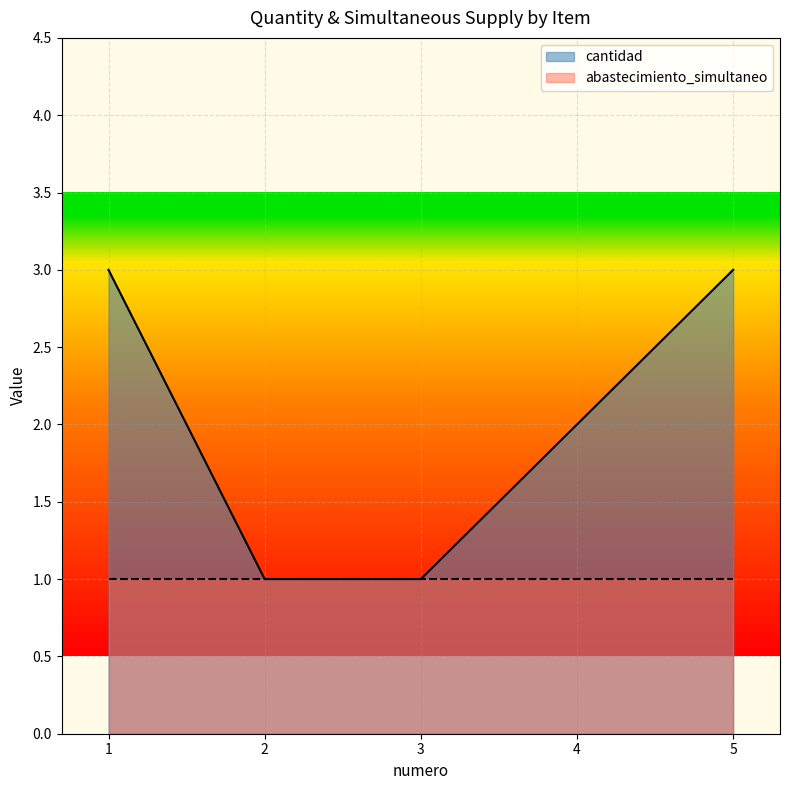

What is the average value?

2